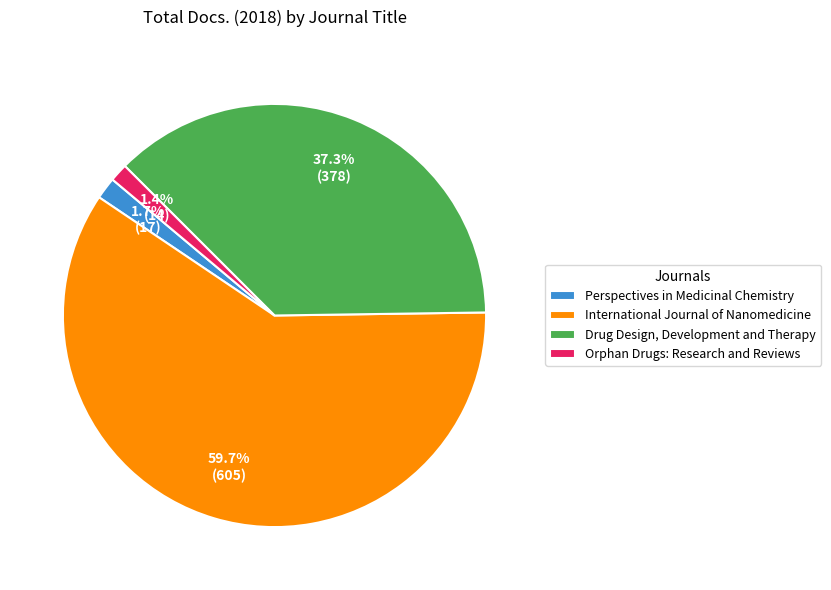

Does any single category account for the majority?

Yes